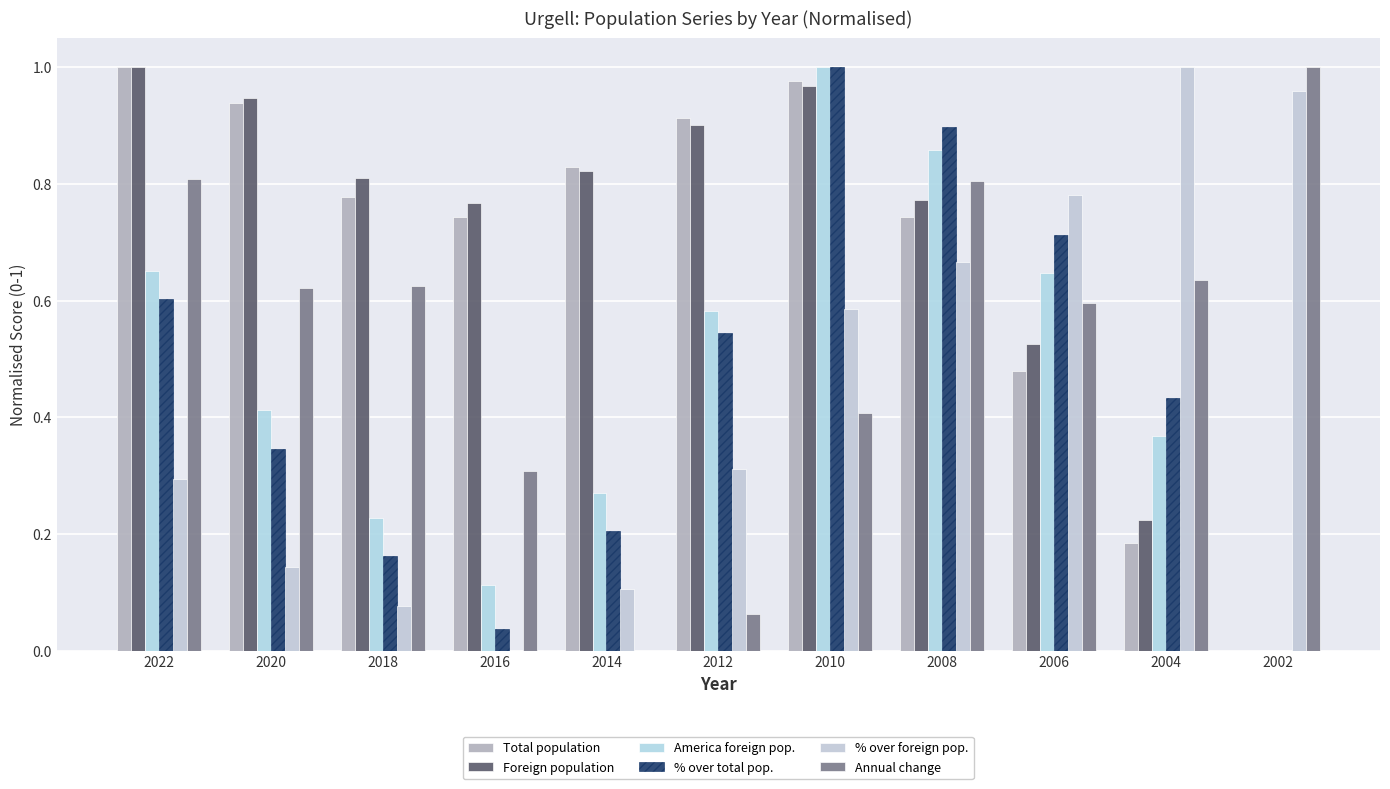

What is the difference between the highest and lowest values at 2010?

0.6